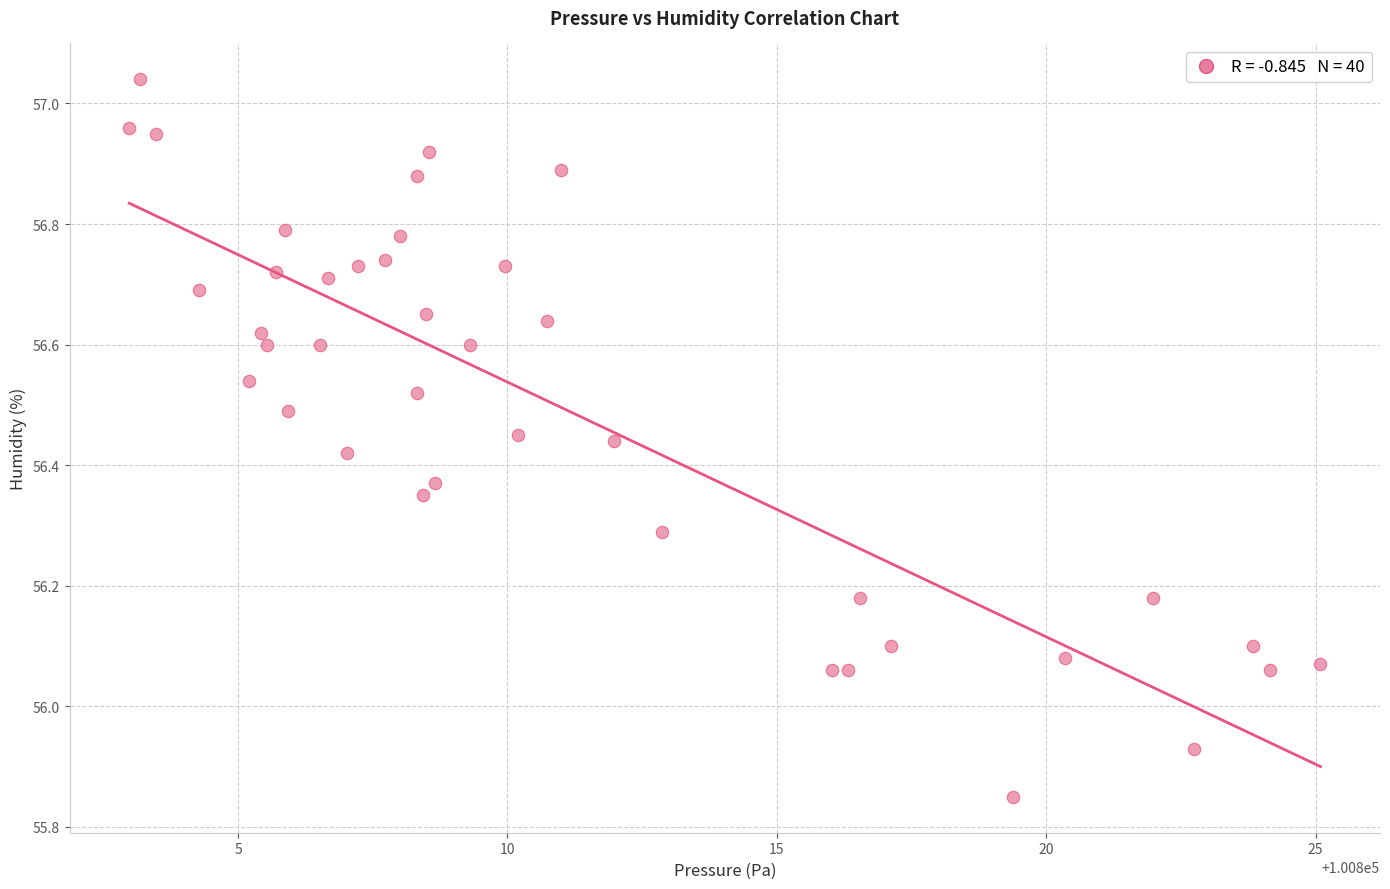

What is the range of Y values (max minus min)?

1.2